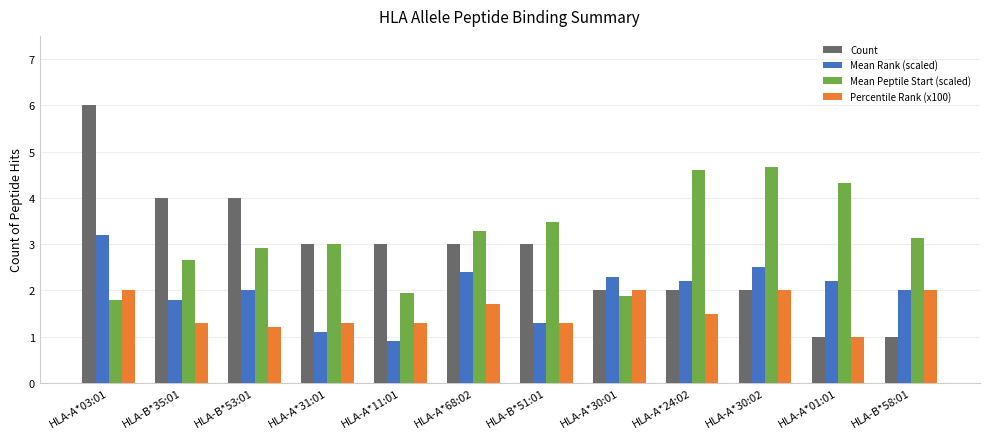

What is the label of the 4th bar from the left?

HLA-A*31:01